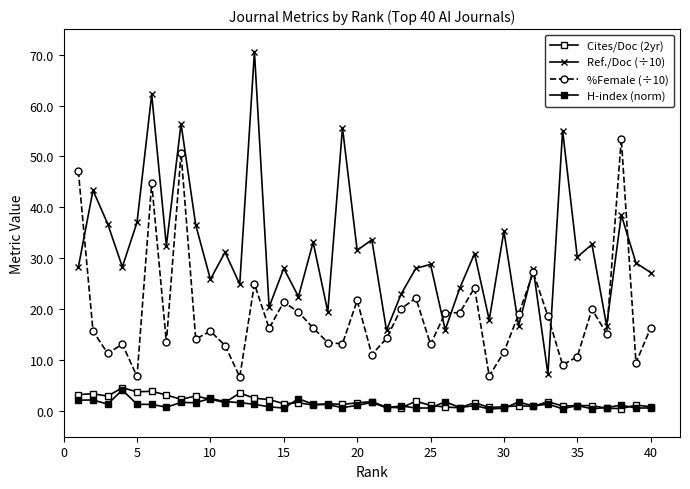

How many data points does each series have?

40